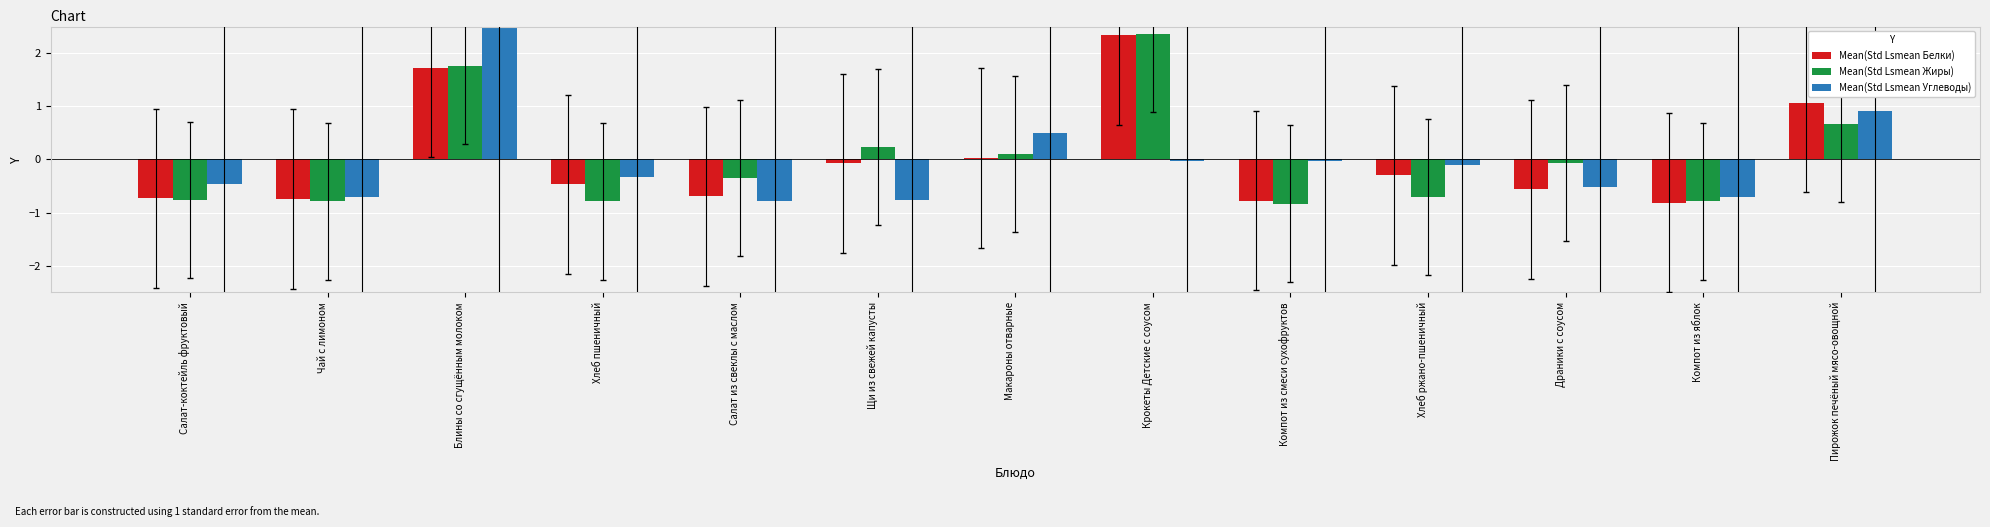

What are all the series names shown in the legend?

Mean(Std Lsmean Белки), Mean(Std Lsmean Жиры), Mean(Std Lsmean Углеводы)